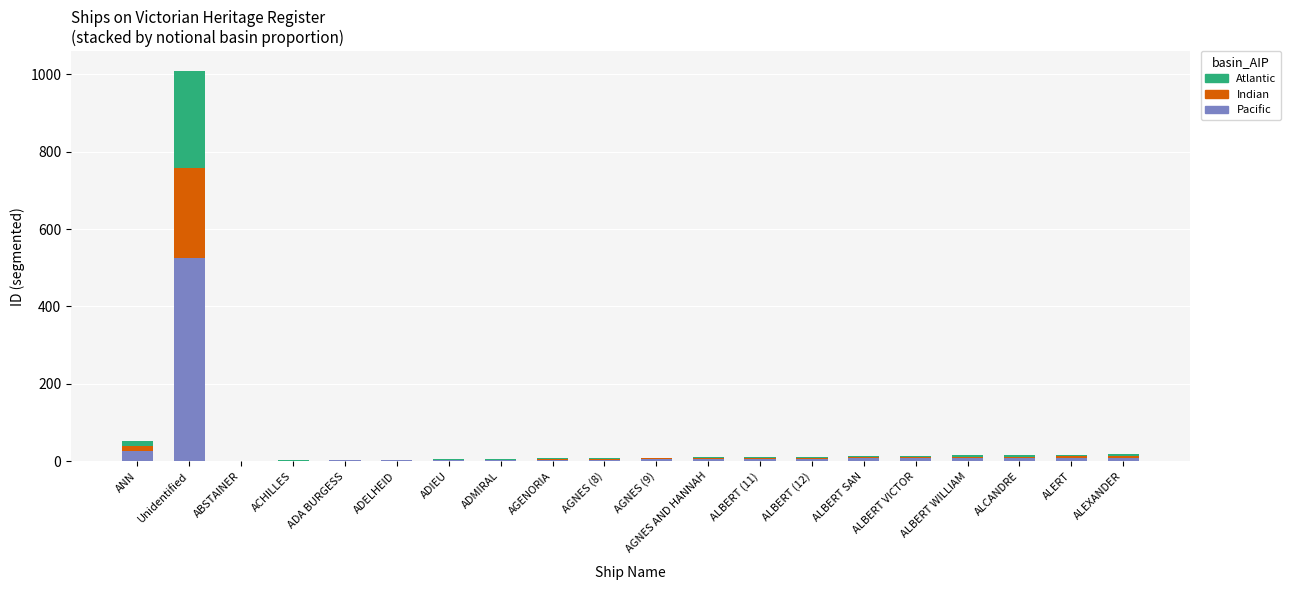

What is the highest value of the Pacific series?

525